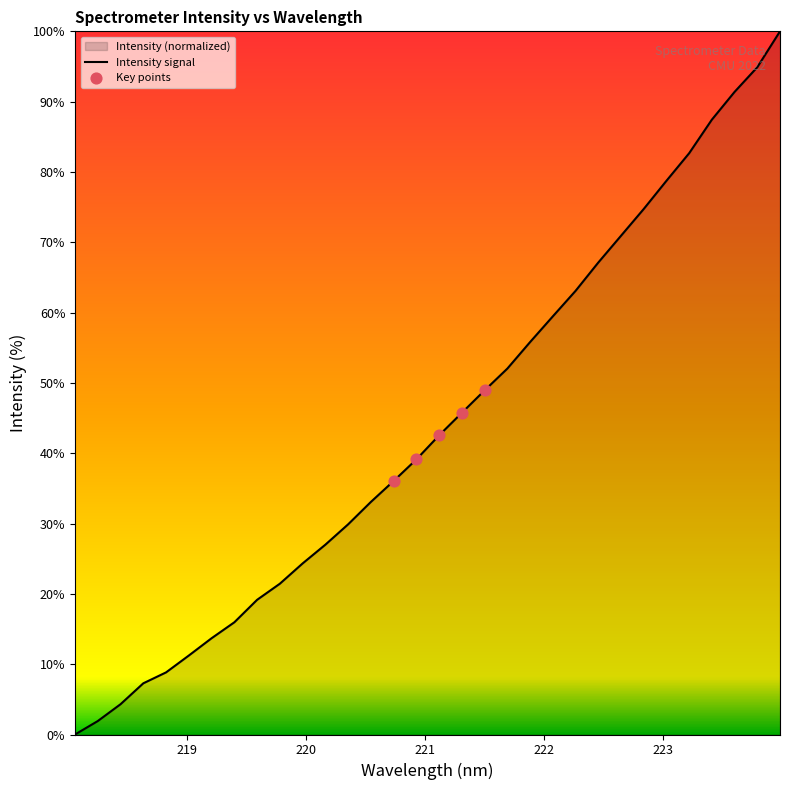

What is the maximum value shown in the chart?

100.0